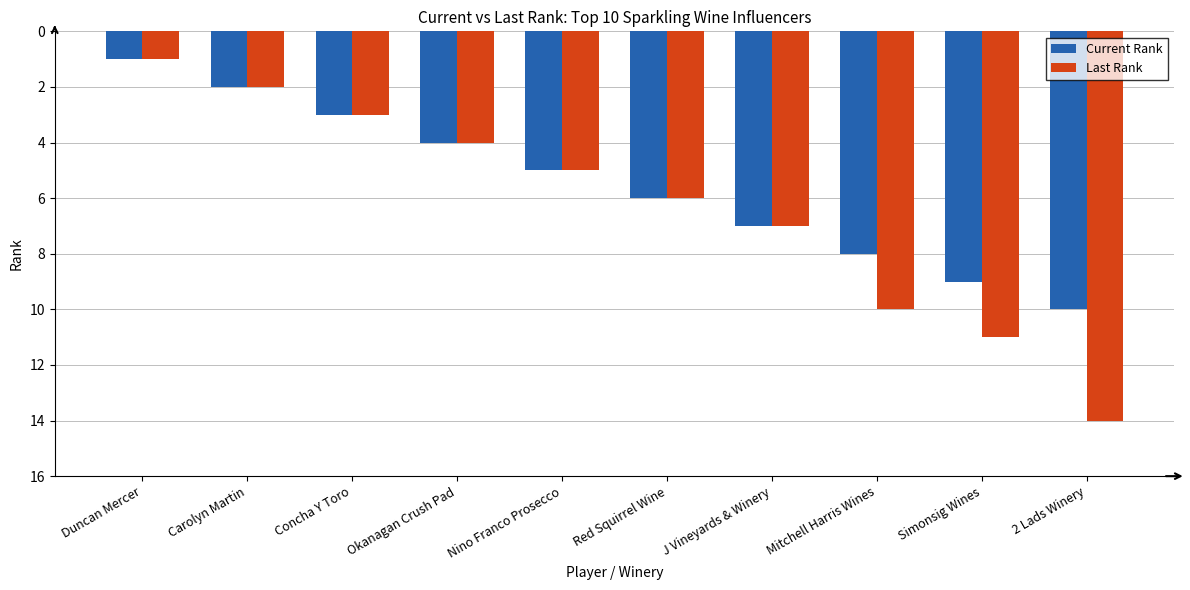

True or false: Current Rank has a value of 7 at J Vineyards & Winery.

True